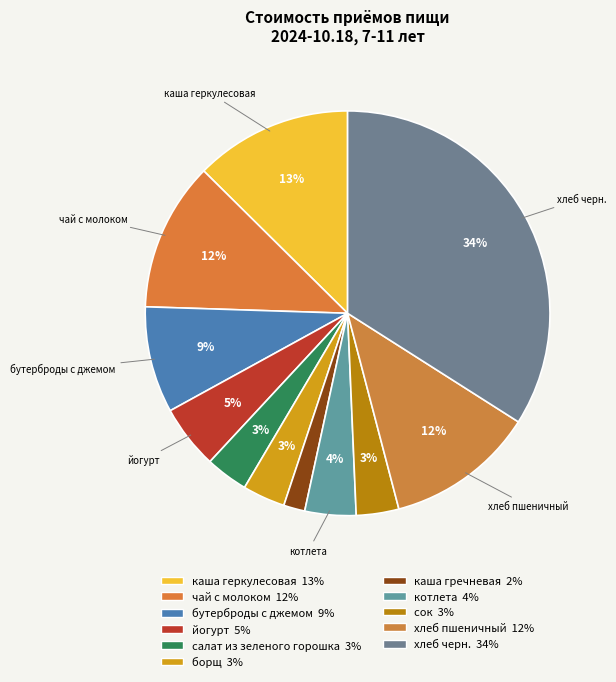

How many slices are in this pie chart?

11